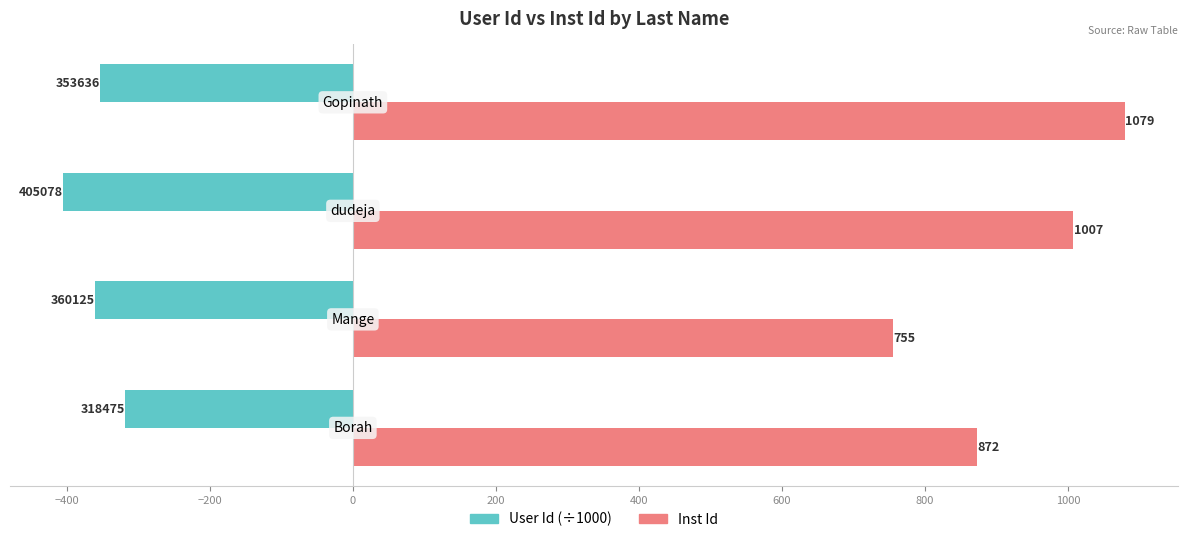

What is the maximum value shown in the chart?

1079.0